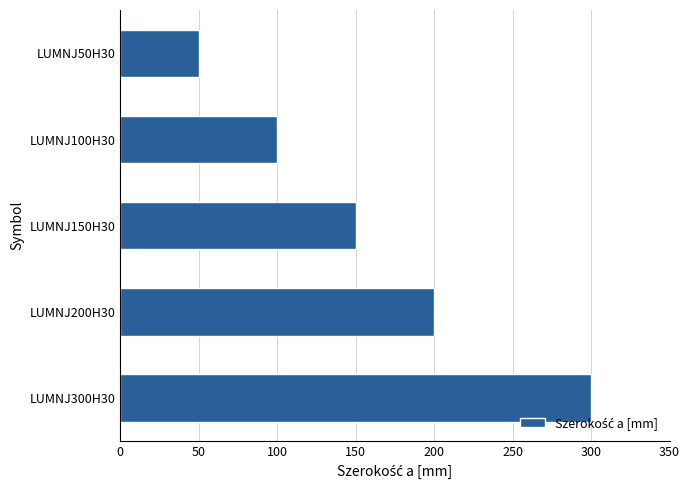

What is the smallest value displayed?

50